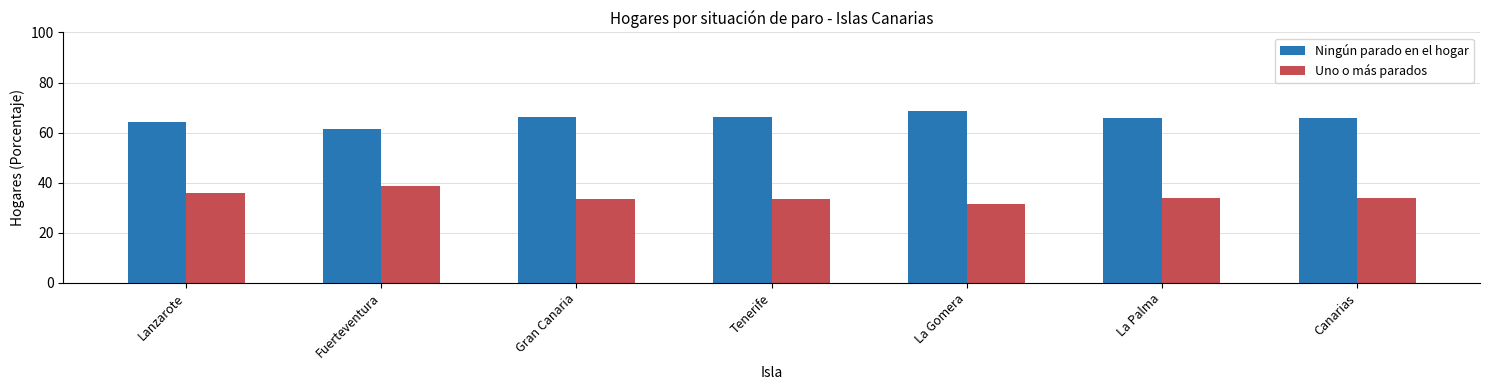

What is the average value of the Ningún parado en el hogar series?

65.5